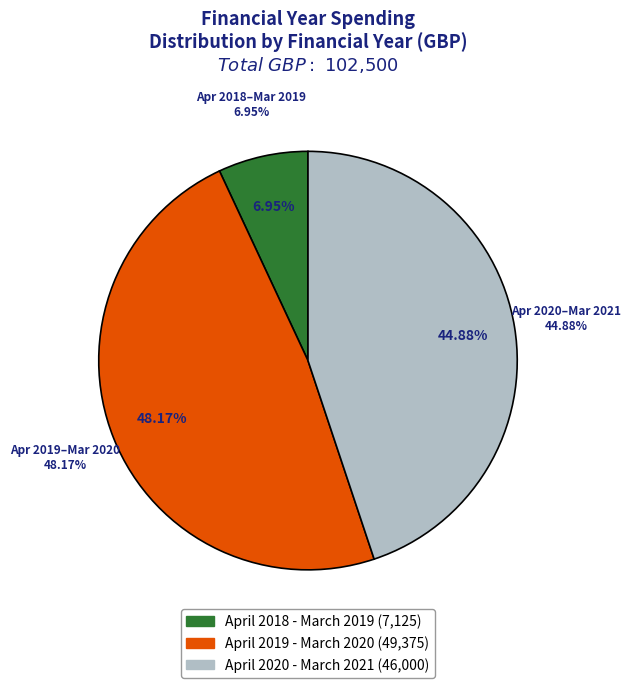

Does April 2019 - March 2020 account for over 50% of the chart?

No